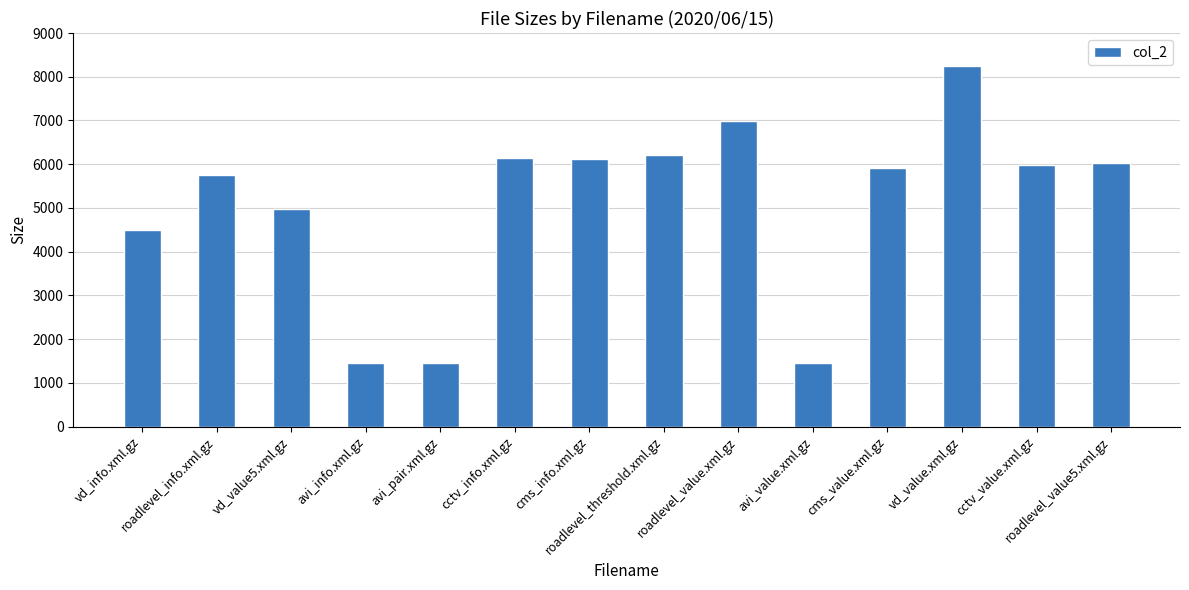

What position from the left is cms_info.xml.gz?

7